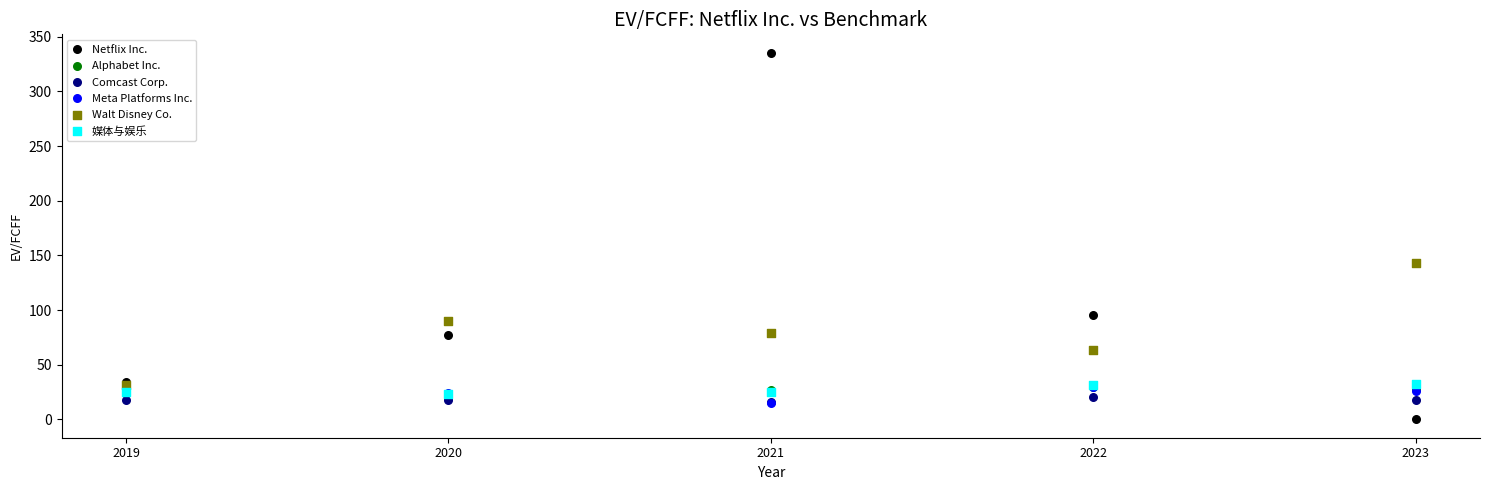

In the Netflix Inc. series, what Y value is closest to 167?

95.4